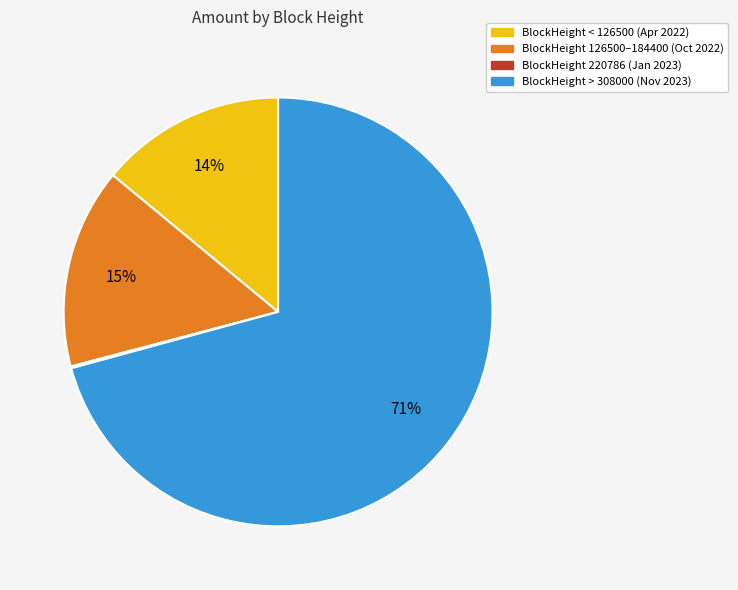

Which slice represents more than half of the pie?

BlockHeight > 308000 (Nov 2023)